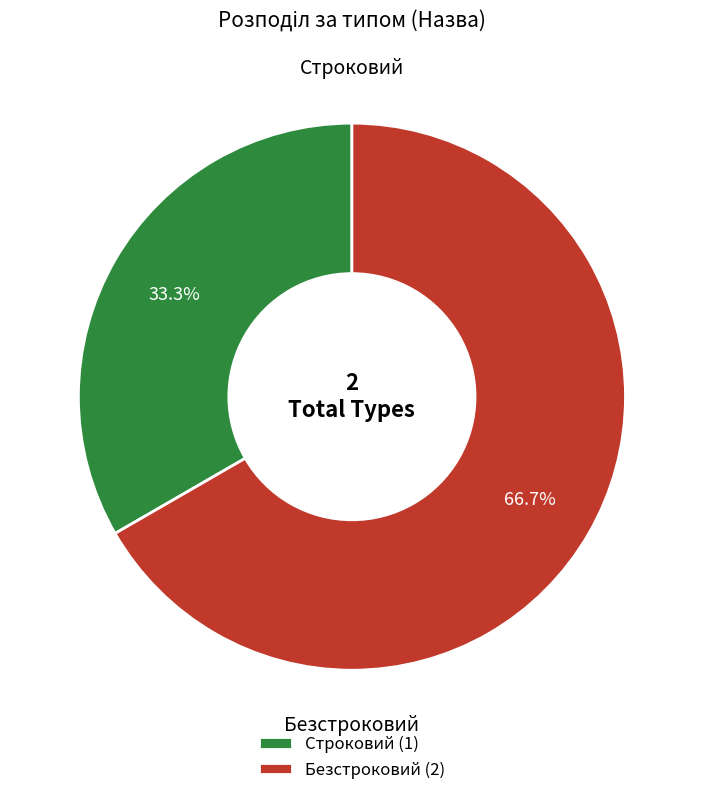

Which slice represents more than half of the pie?

Безстроковий